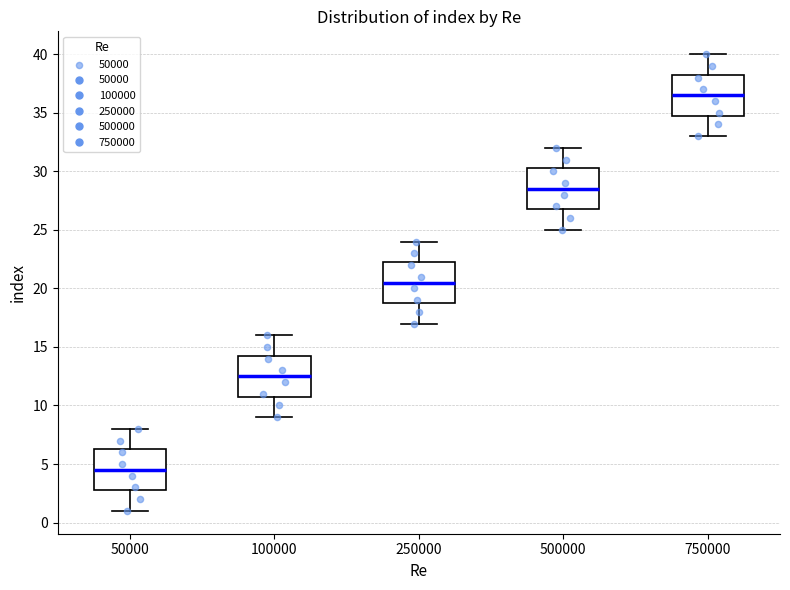

Reading left to right, read every box against the y-axis: the position of its median line, the range the box covers, and the ends of its whiskers. The values are not printed on the chart, so give them approximately, as read against the axis.

50000: median 4.5, box 3.0 to 6.5, whiskers 1.0 to 8.0
100000: median 12.5, box 11.0 to 14.5, whiskers 9.0 to 16.0
250000: median 20.5, box 19.0 to 22.5, whiskers 17.0 to 24.0
500000: median 28.5, box 27.0 to 30.5, whiskers 25.0 to 32.0
750000: median 36.5, box 35.0 to 38.5, whiskers 33.0 to 40.0